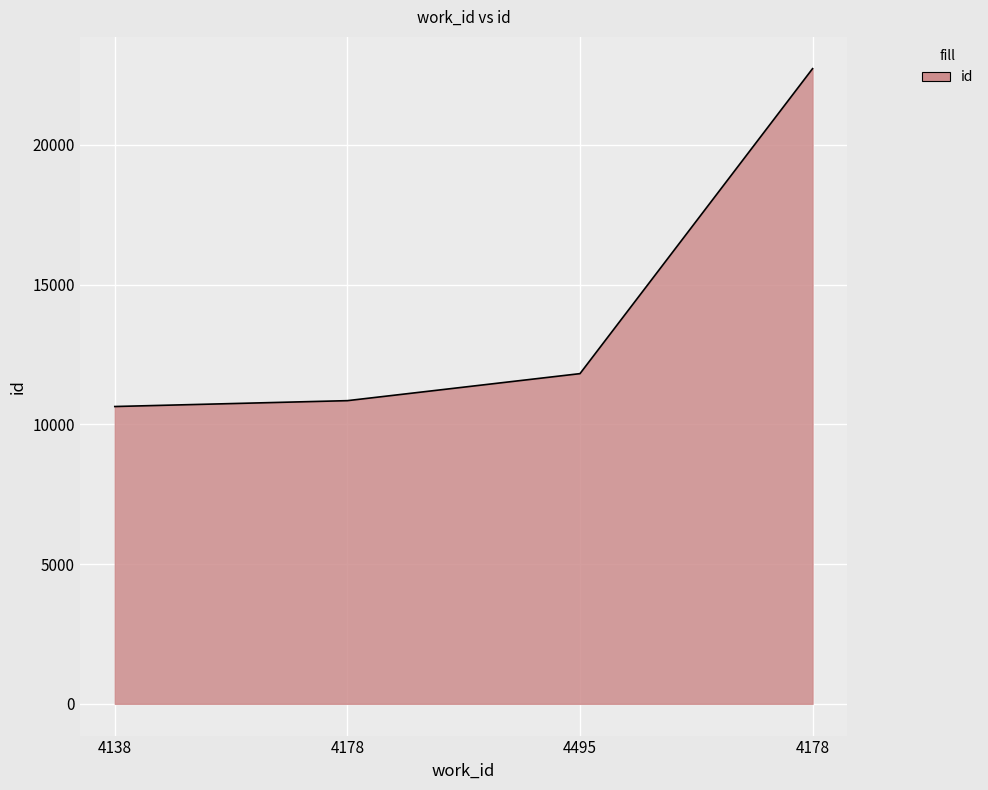

Rank the categories by value from highest to lowest.

4178, 4495, 4178, 4138